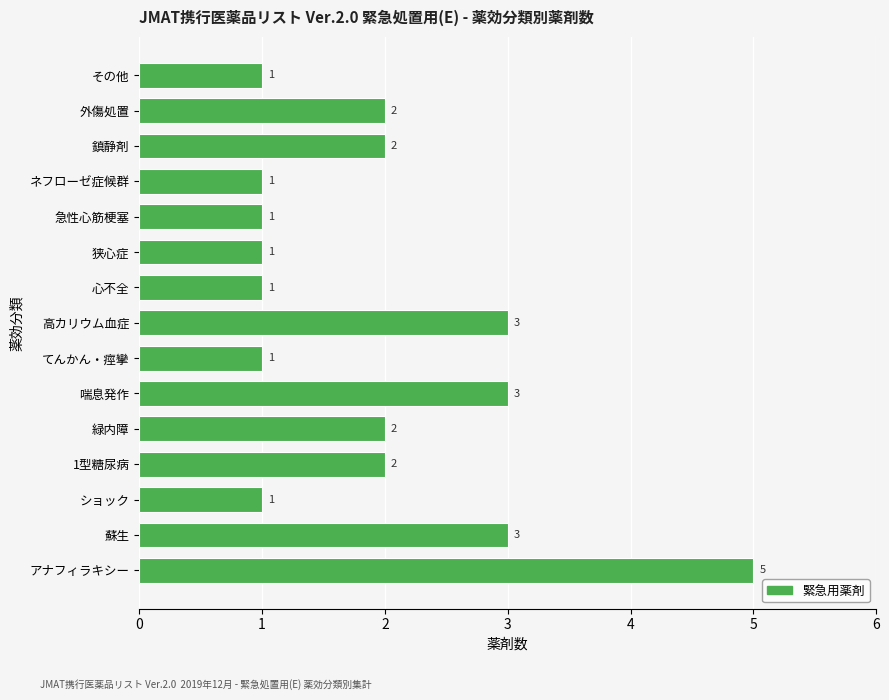

The value at 1型糖尿病 is 2. True or false?

True